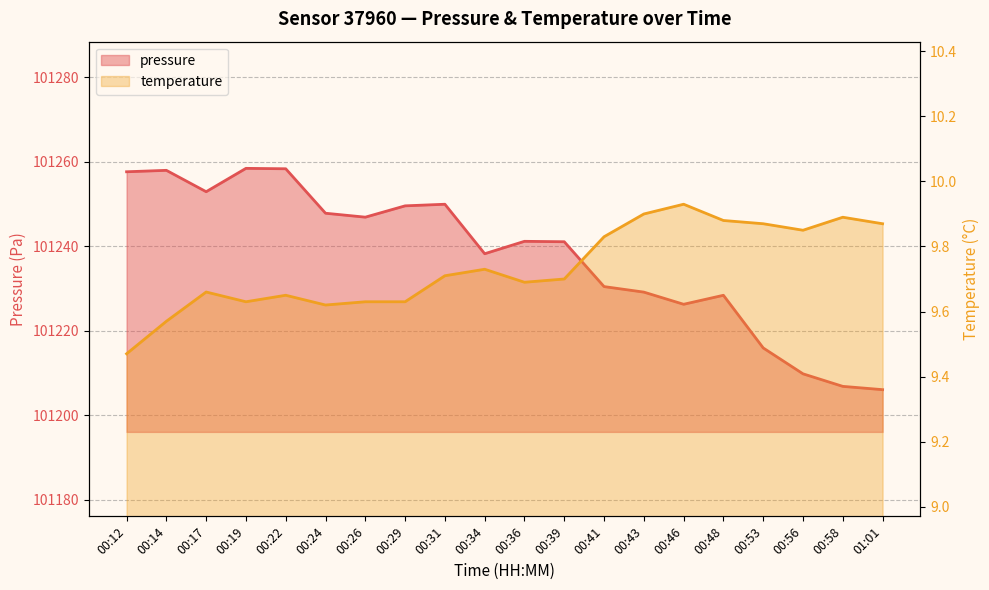

At which label does pressure reach its peak?

00:19